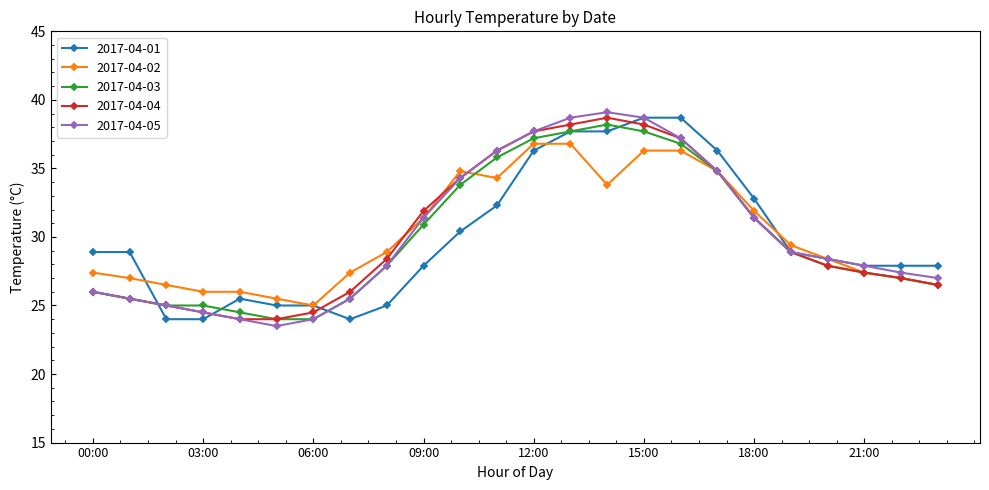

What is the sum of all 2017-04-01 values?

720.1